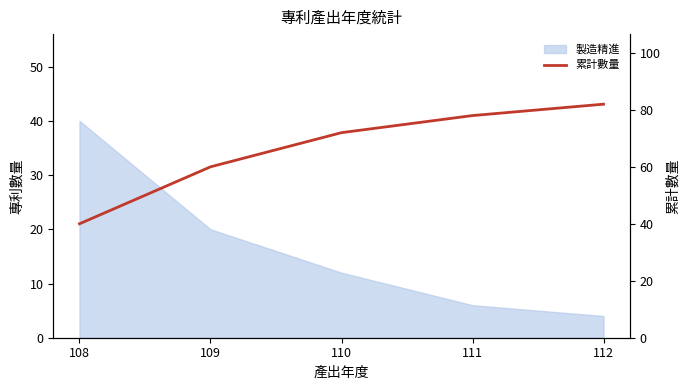

How many data points are above 72?

2